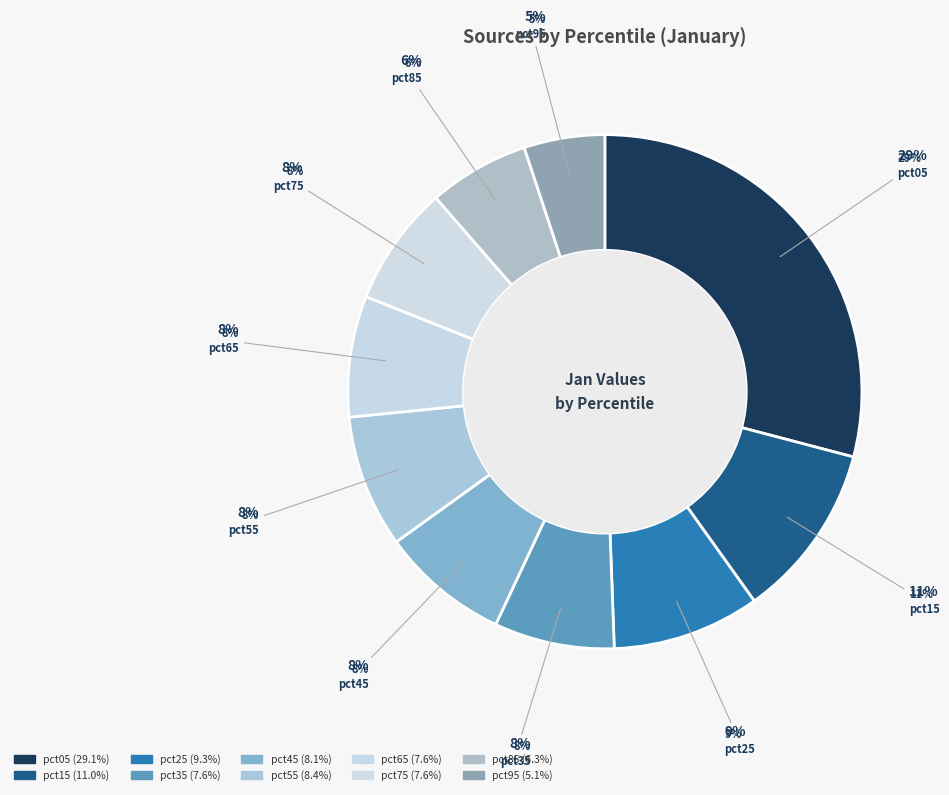

Rank the categories by value from highest to lowest.

pct05, pct15, pct25, pct55, pct45, pct65, pct35, pct75, pct85, pct95